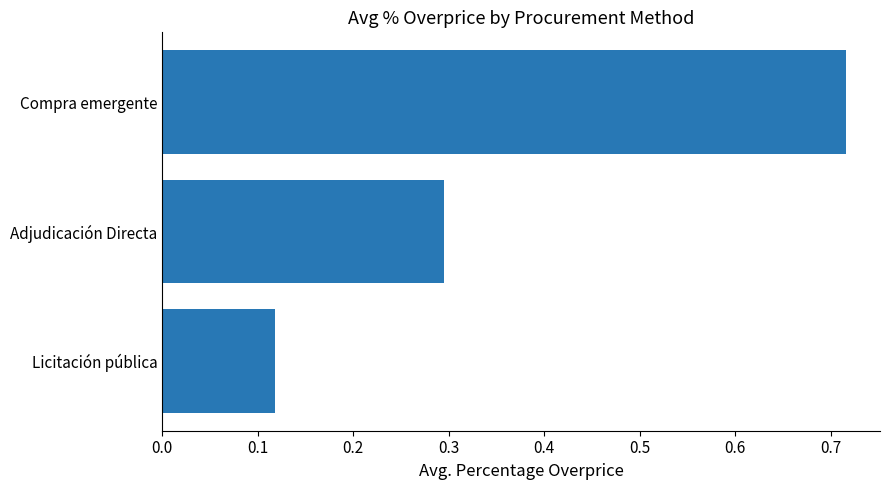

Which category has the highest value across all series?

Compra emergente